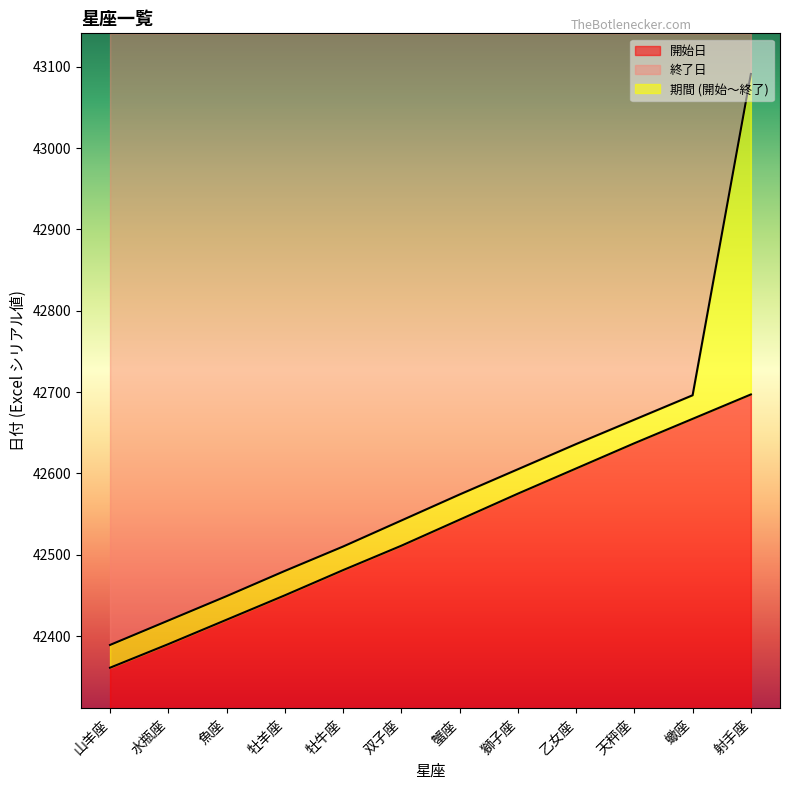

What value does the 終了日 series have at 天秤座, to the nearest 50?

42650